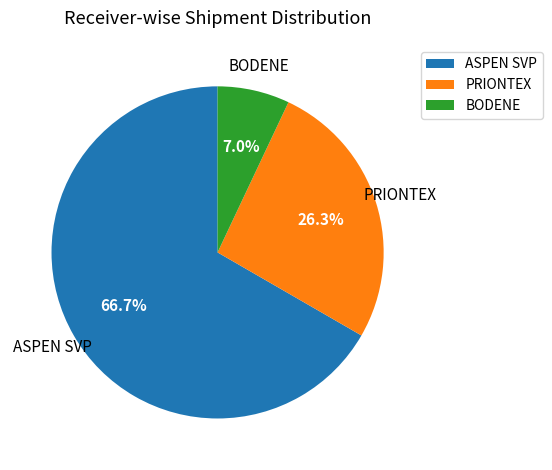

Is there any slice that represents more than half of the pie?

Yes